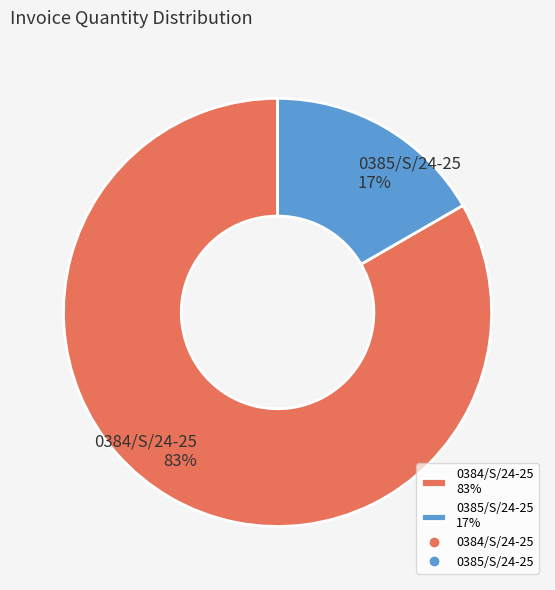

Which category has the smallest portion of the pie?

0385/S/24-25